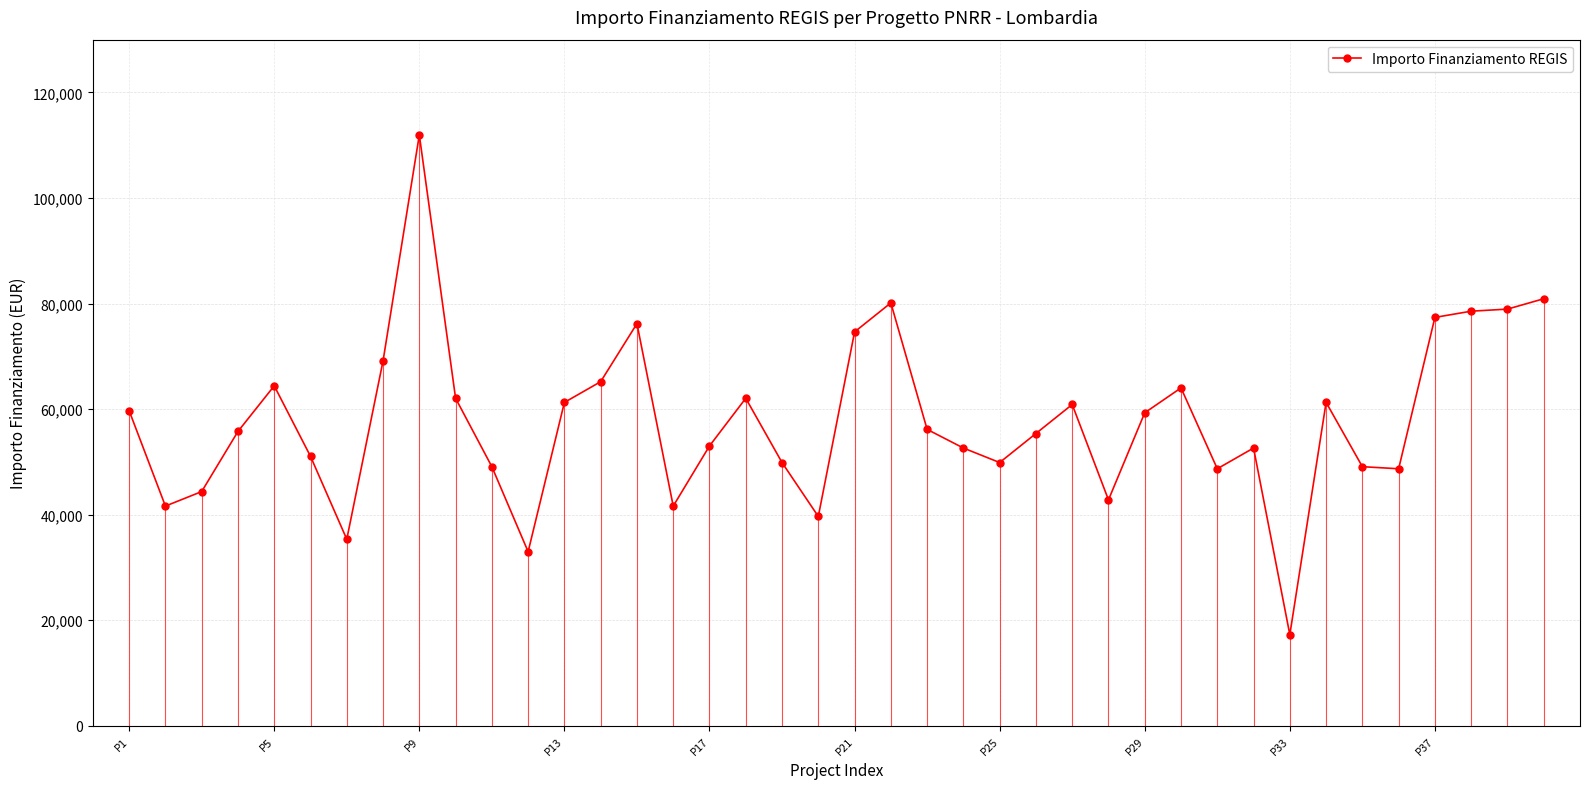

How many lines are shown in the chart?

1